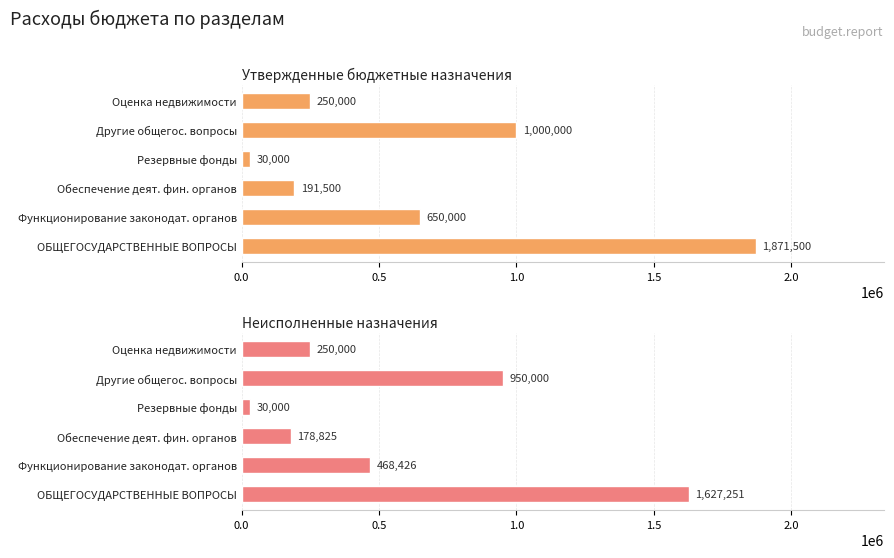

The value of Неисполненные назначения at Функционирование законодат. органов is 468425.9. True or false?

True